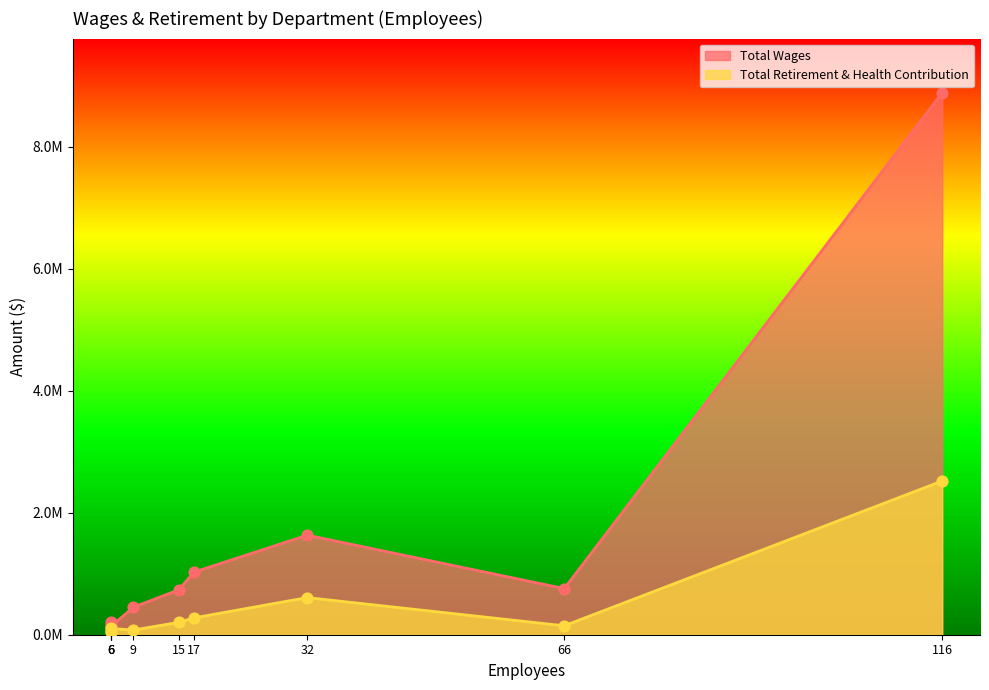

Is the value of Total Wages at Administration greater than the value of Total Retirement & Health Contribution at Police?

No